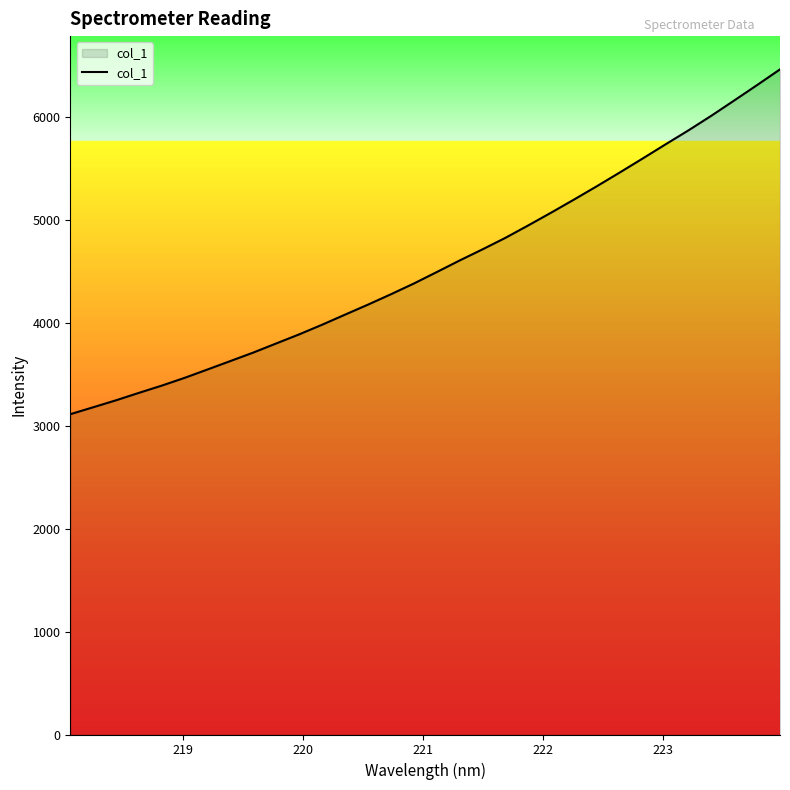

Reading left to right, list all the values displayed in this chart.

3110.5	3177.9	3246.0	3318.3	3388.8	3464.5	3545.8	3627.9	3710.4	3798.8	3886.9	3980.4	4078.2	4175.3	4275.8	4380.1	4491.3	4603.8	4712.0	4823.7	4944.7	5068.7	5195.9	5325.6	5458.8	5594.4	5731.9	5867.6	6009.4	6157.7	6307.2	6459.4